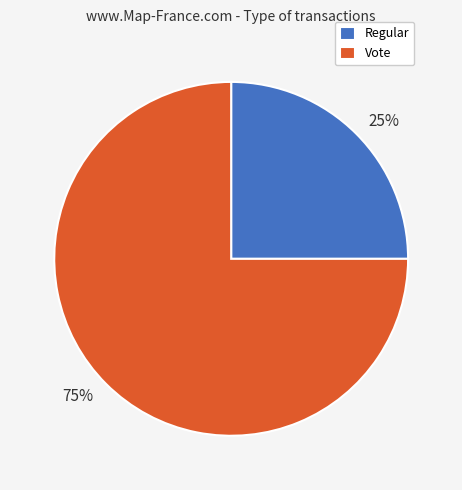

Which has a higher value, Vote or Regular?

Vote